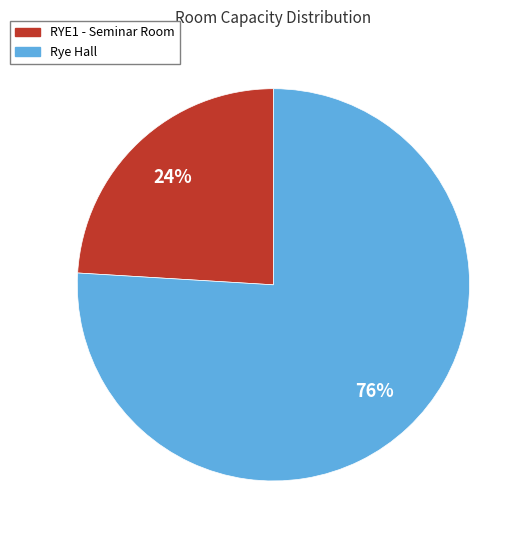

True or false: RYE1 - Seminar Room accounts for 38% of the total.

False